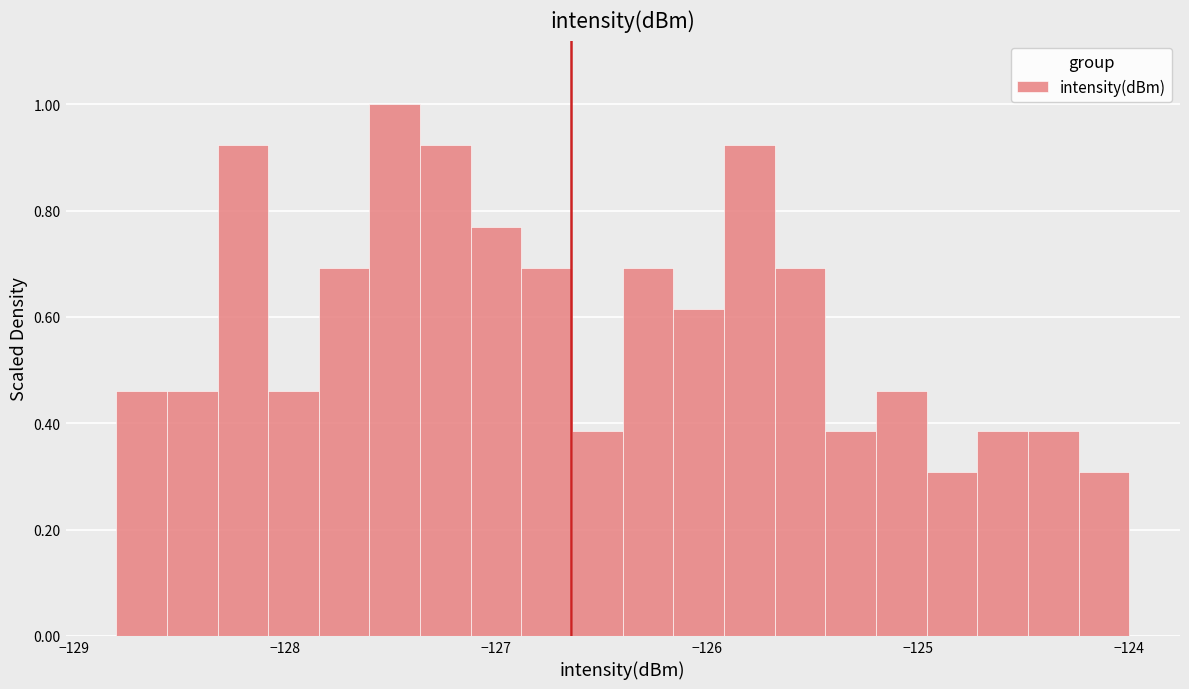

Around what value on the x-axis is the tallest bar? Give the approximate position of its centre, as read against the axis.

-127.5